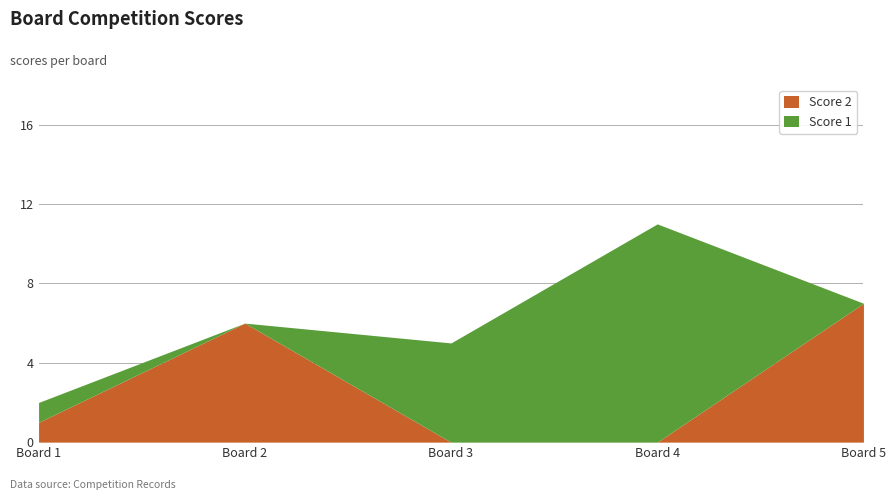

Which series ends up on top after the final intersection of Score 1 and Score 2?

Score 2